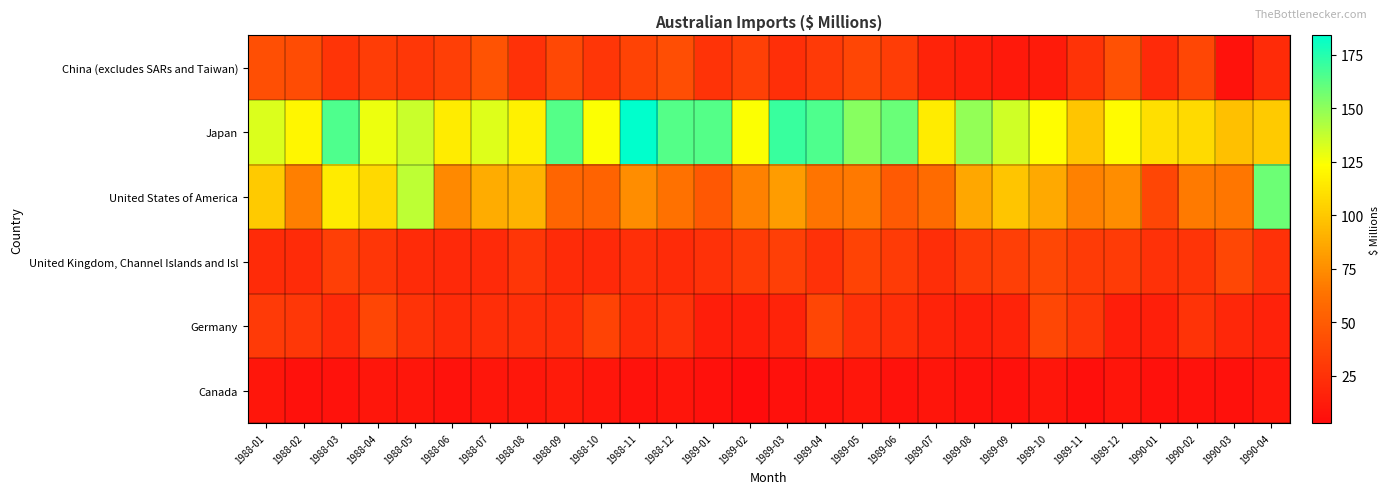

What is the spread (max minus min) of values at 1989-11?

94